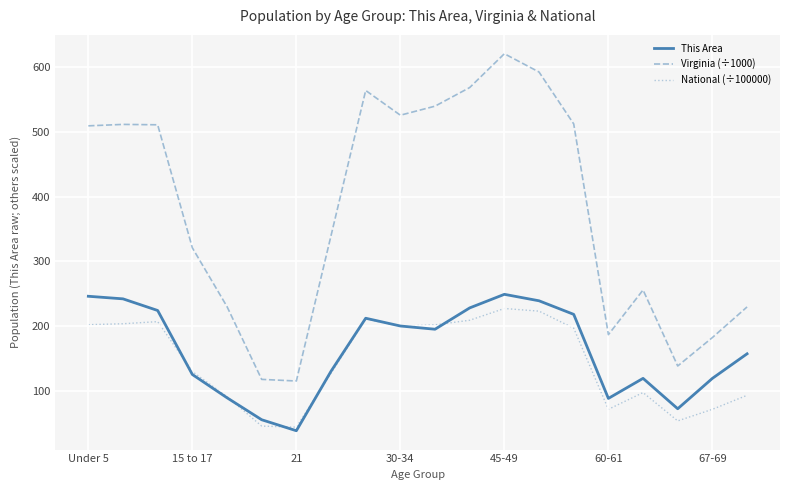

How many values in the National (÷100000) series are below 196?

10